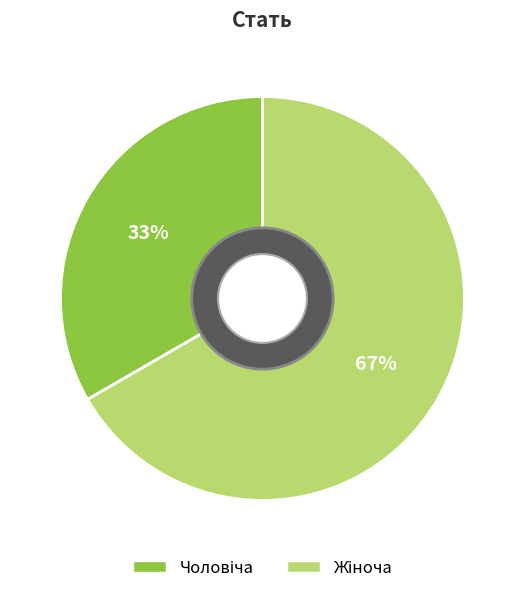

Does any single category account for the majority?

Yes